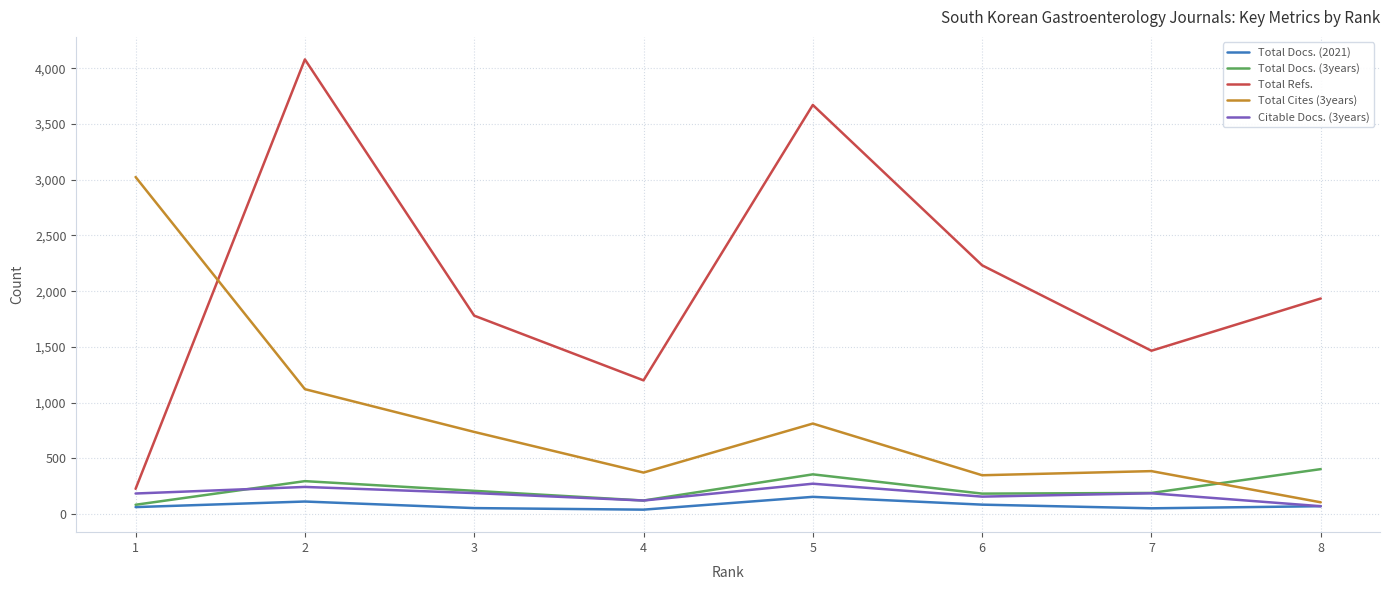

Which category has the lowest value in the Total Cites (3years) series?

8